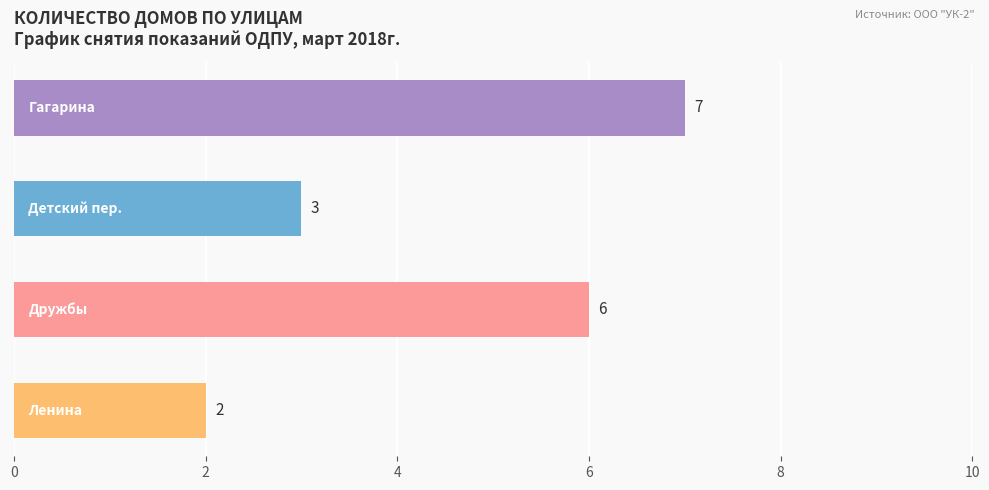

What is the difference between the maximum and minimum values?

5